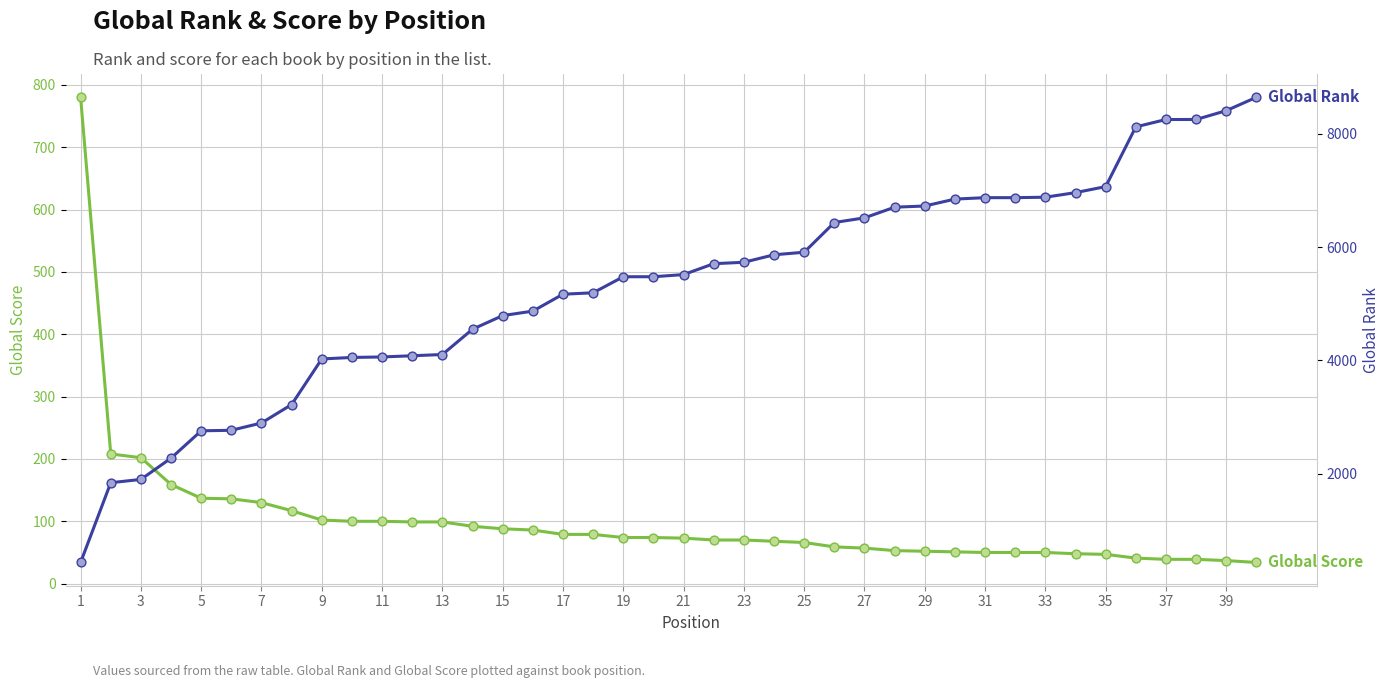

Which series has the largest Y range (max minus min)?

Global Rank